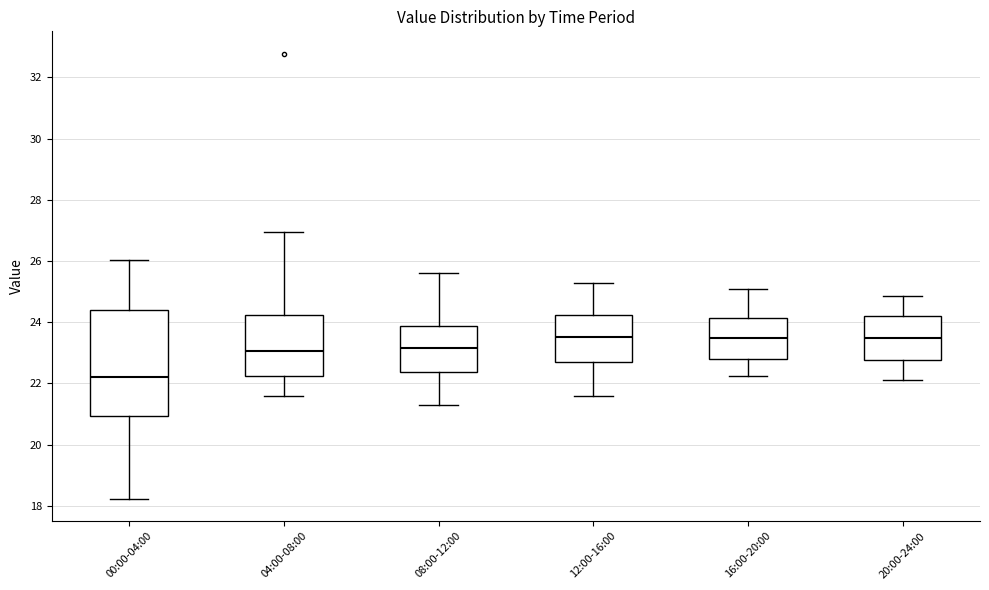

Which box's median line is the lowest?

00:00-04:00